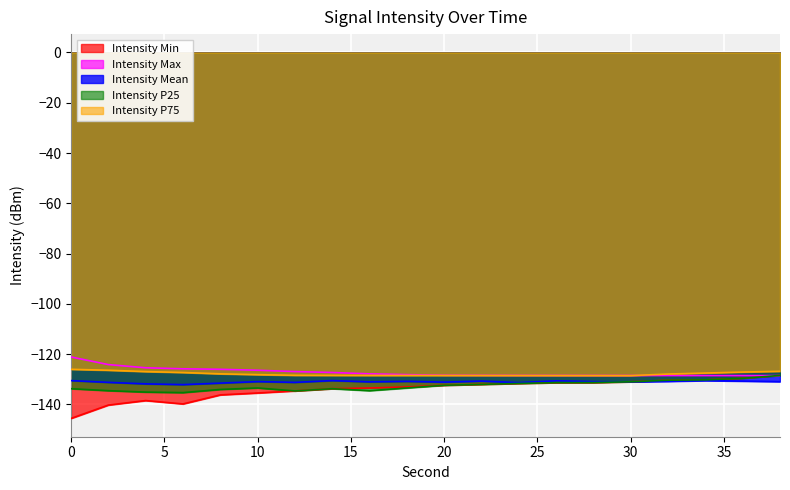

Reading left to right, list all the values displayed in this chart.

intensity_min: 0=-145.5	2=-140.2	4=-138.4	6=-139.8	8=-136.2	10=-135.4	12=-134.6	14=-133.7	16=-133.4	18=-133.0	20=-132.4	22=-132.0	24=-131.6	26=-131.3	28=-131.3	30=-131.0	32=-130.3	34=-130.2	36=-129.6	38=-128.4
intensity_max: 0=-121.1	2=-124.1	4=-125.4	6=-125.8	8=-126.0	10=-126.4	12=-126.9	14=-127.3	16=-127.8	18=-128.1	20=-128.4	22=-128.4	24=-128.4	26=-128.5	28=-128.5	30=-128.5	32=-128.5	34=-128.5	36=-128.5	38=-128.5
intensity_mean: 0=-130.5	2=-131.2	4=-131.8	6=-132.1	8=-131.5	10=-130.9	12=-131.2	14=-130.5	16=-131.0	18=-130.8	20=-131.1	22=-130.7	24=-131.3	26=-130.6	28=-130.9	30=-131.0	32=-130.8	34=-130.5	36=-130.7	38=-130.9
intensity_p25: 0=-133.7	2=-134.5	4=-135.1	6=-135.3	8=-134.0	10=-133.4	12=-134.6	14=-133.7	16=-134.5	18=-133.4	20=-132.4	22=-132.0	24=-131.6	26=-131.3	28=-131.3	30=-131.0	32=-130.3	34=-130.2	36=-129.6	38=-128.4
intensity_p75: 0=-126.0	2=-126.4	4=-126.9	6=-127.3	8=-127.8	10=-128.1	12=-128.4	14=-128.4	16=-128.4	18=-128.5	20=-128.5	22=-128.5	24=-128.5	26=-128.5	28=-128.5	30=-128.5	32=-127.9	34=-127.5	36=-127.1	38=-126.8